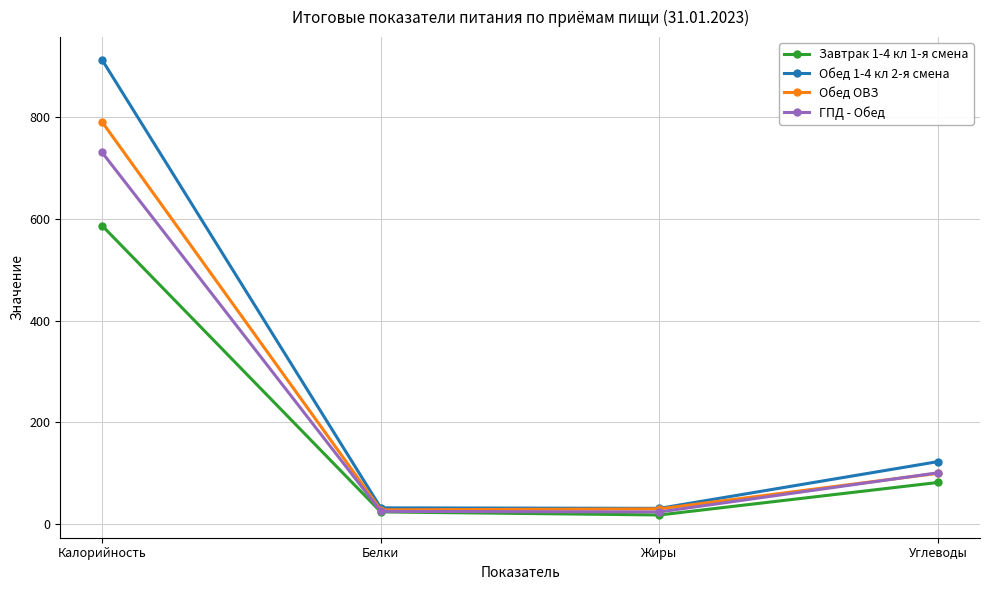

Where is Завтрак 1-4 кл 1-я смена nearest to the value 302?

Углеводы